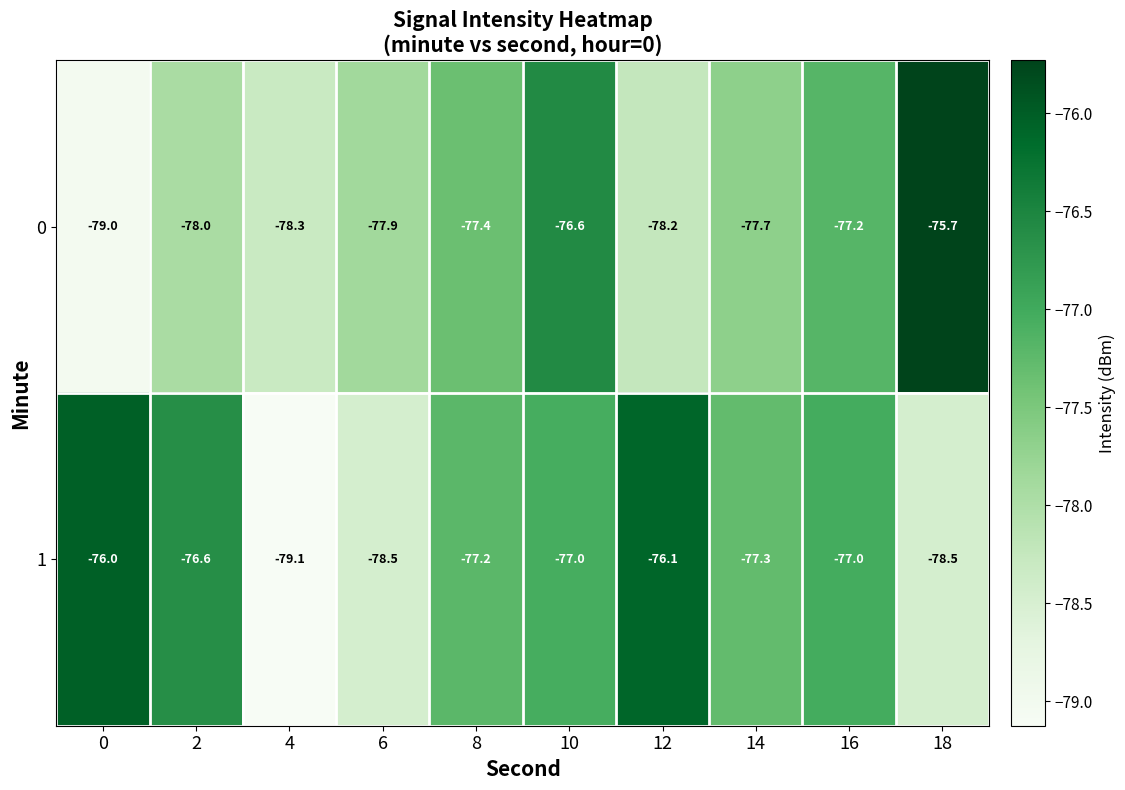

Which series has the largest total across all categories?

1